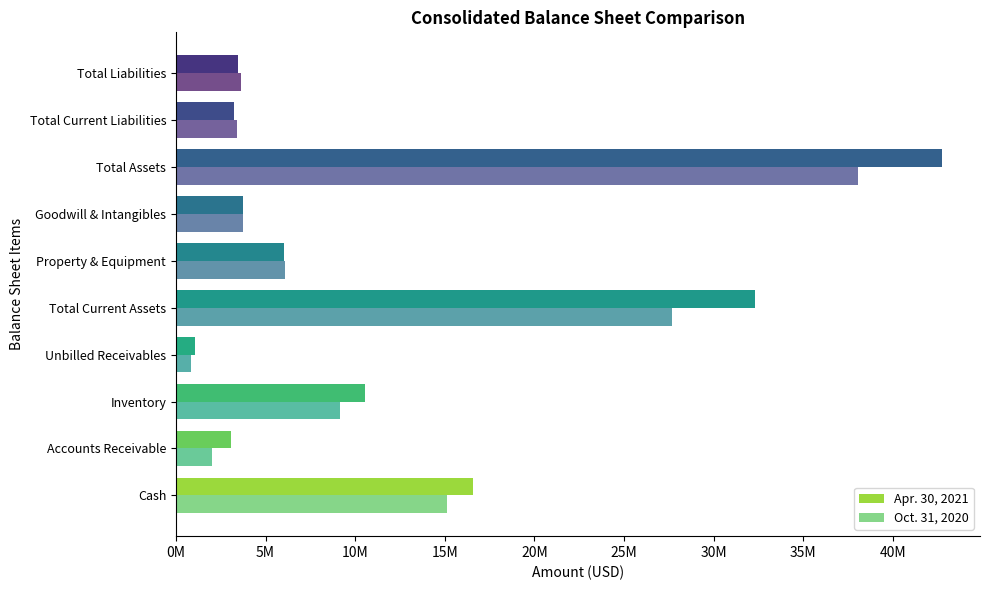

What are all the series names shown in the legend?

Apr. 30, 2021, Oct. 31, 2020